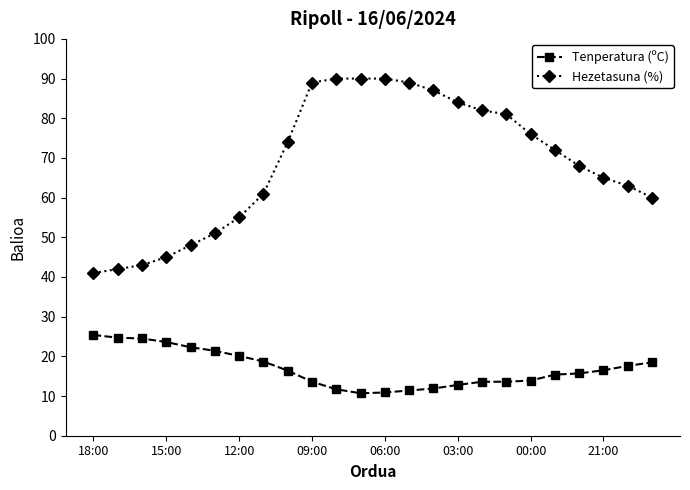

Which series has the widest spread of values?

Hezetasuna (%)